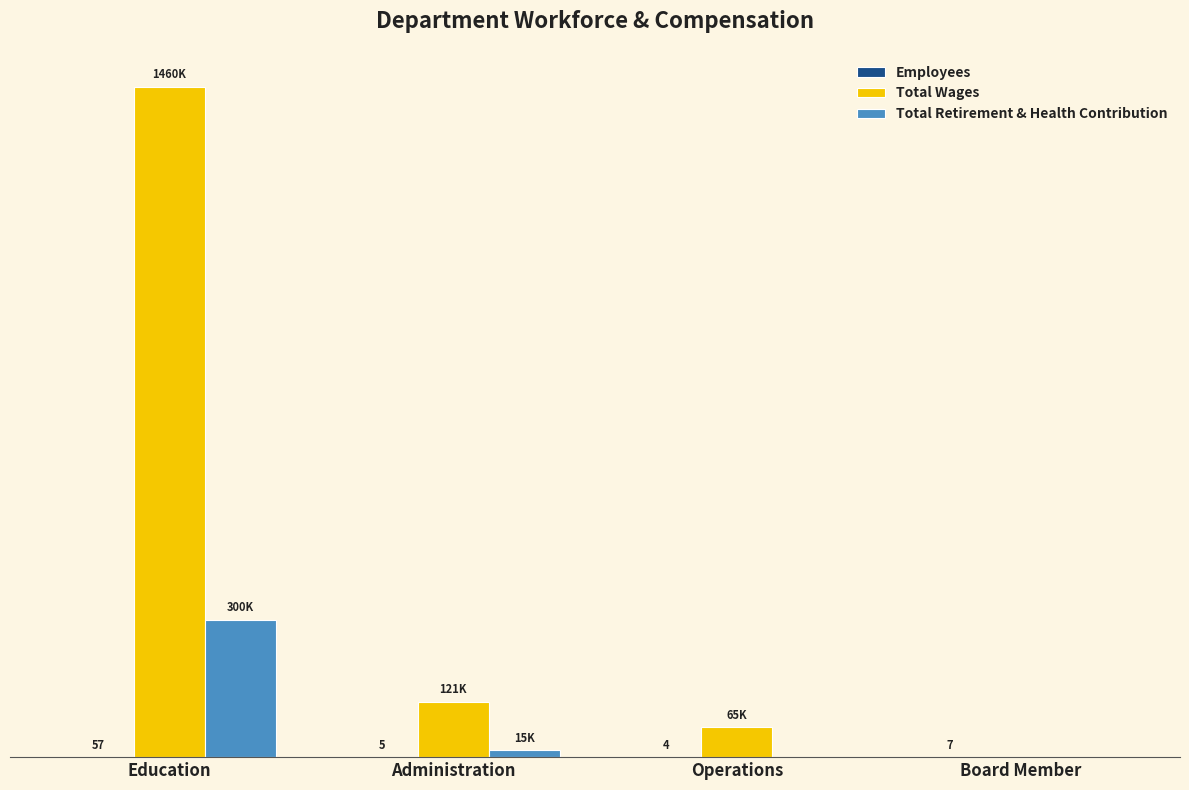

What is the maximum value shown in the chart?

1460283